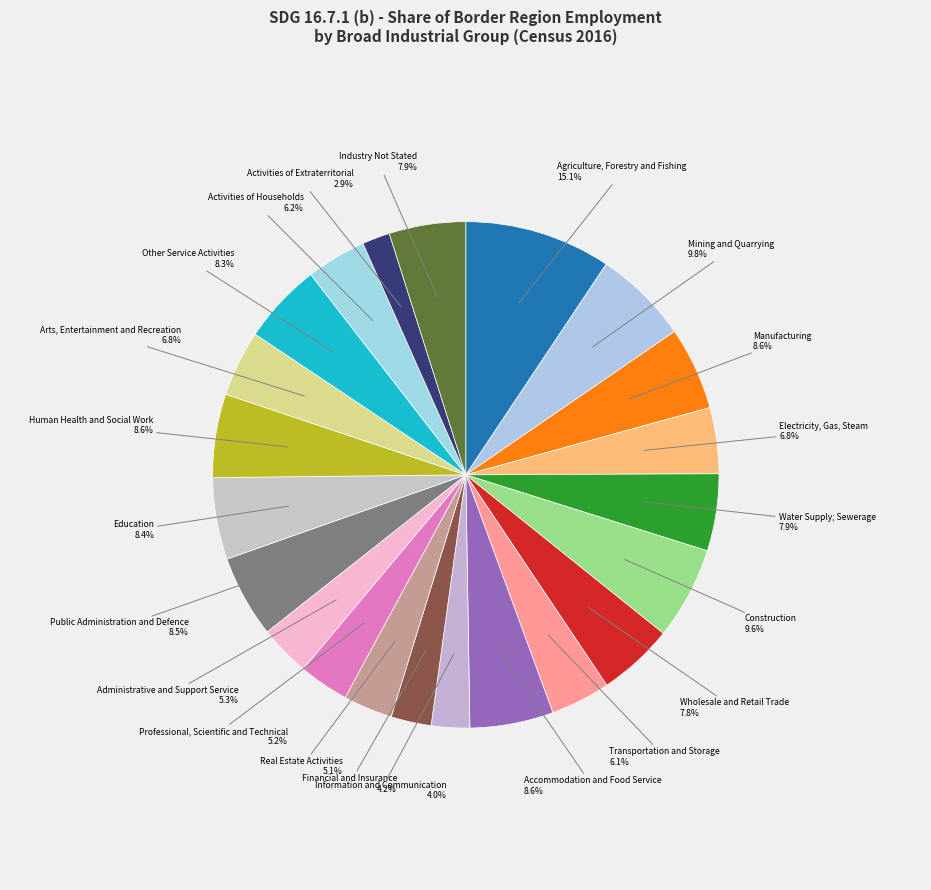

Count the number of slices in the pie.

22